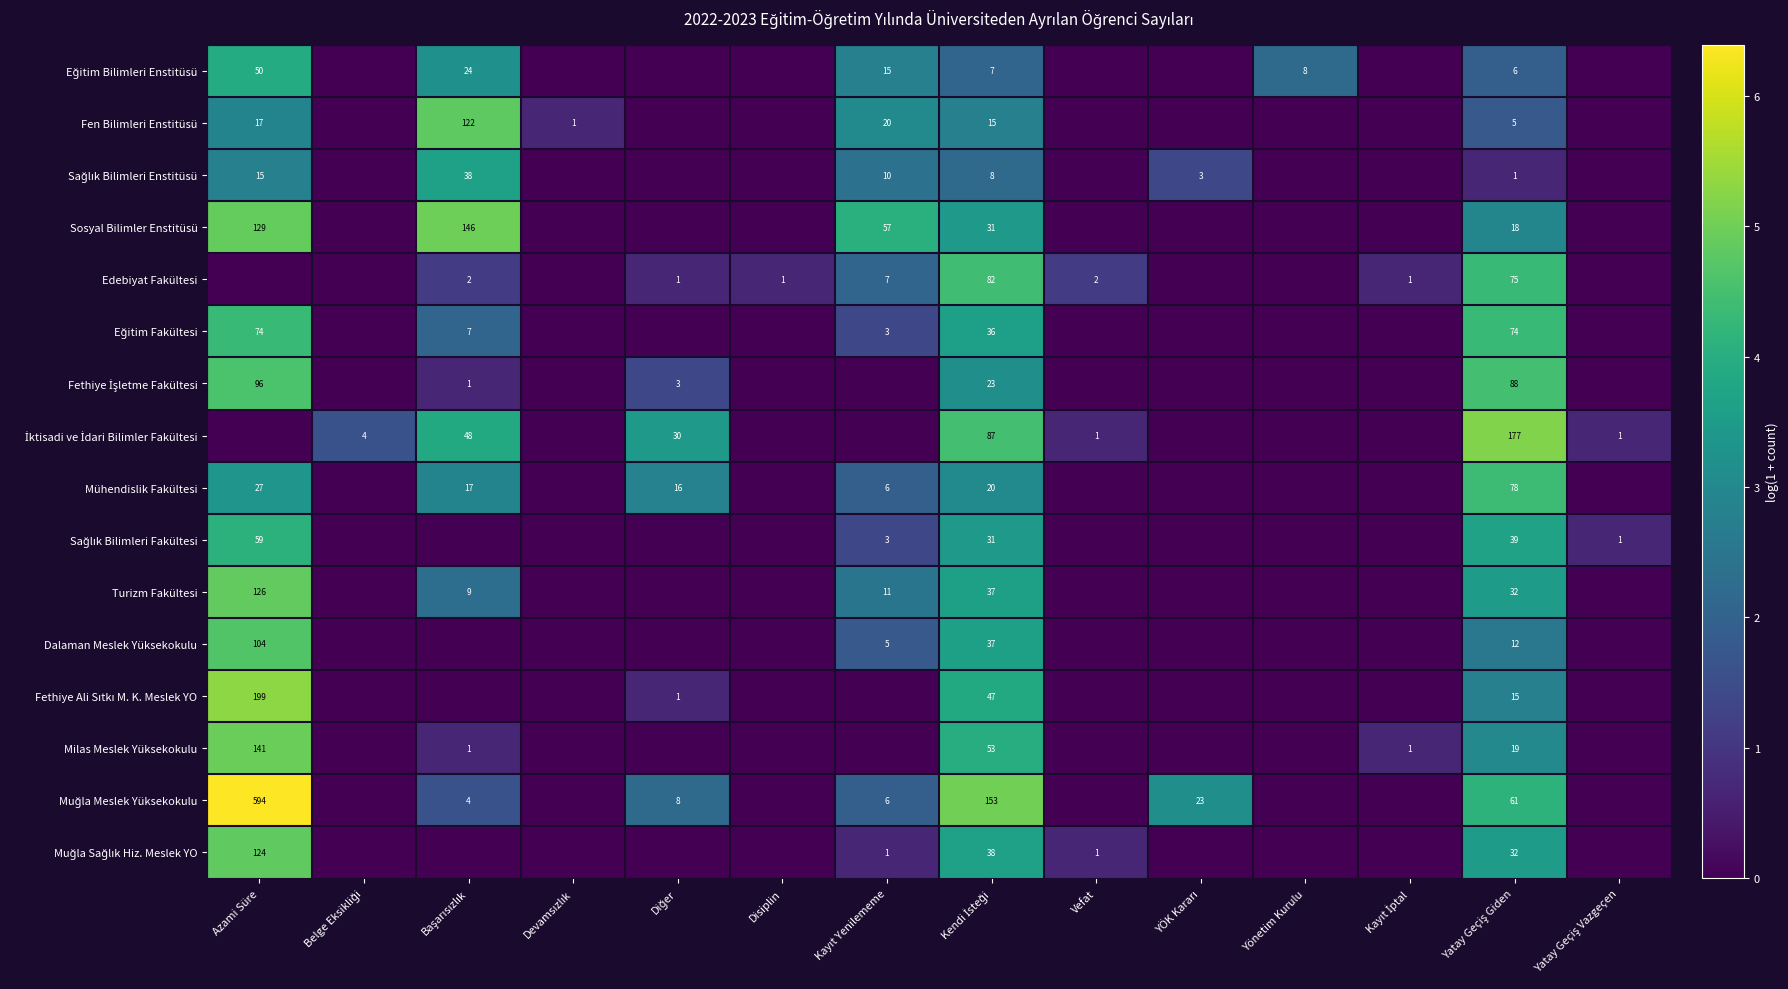

Which series has the widest spread of values?

Muğla Meslek Yüksekokulu